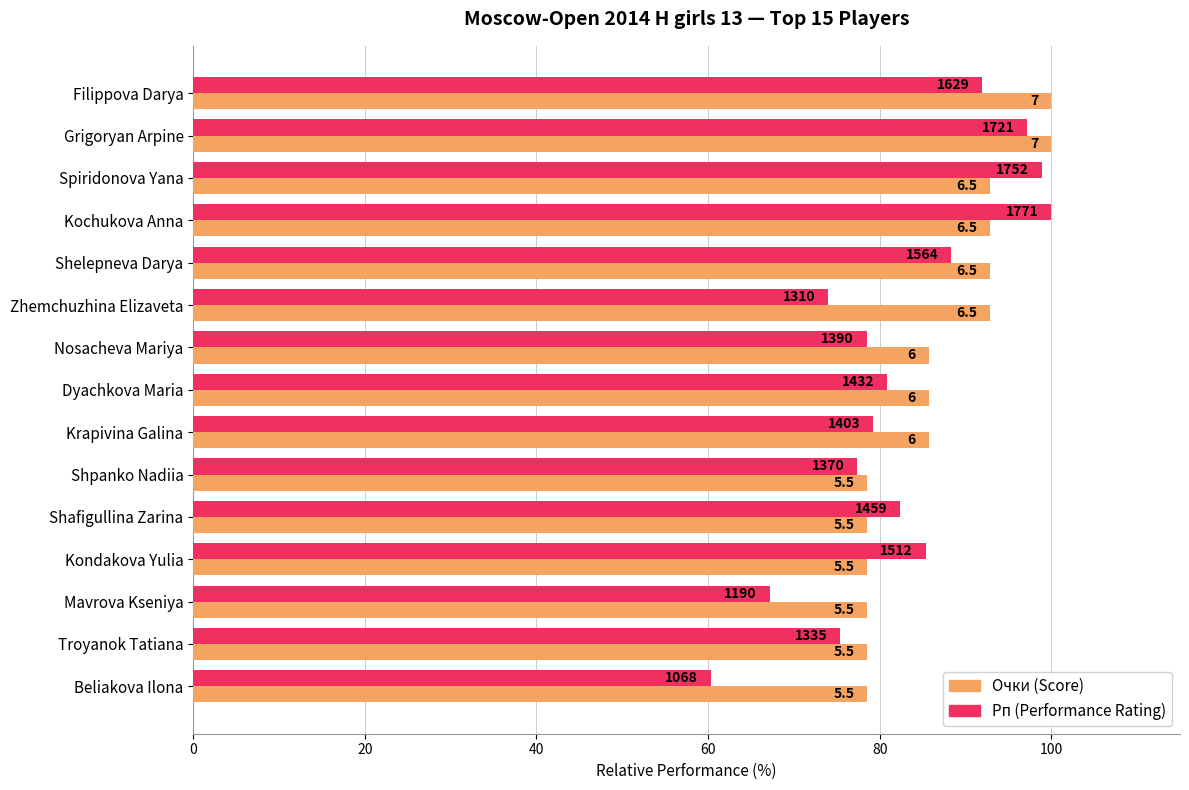

What are all the series names shown in the legend?

Очки (Score), Рп (Performance Rating)